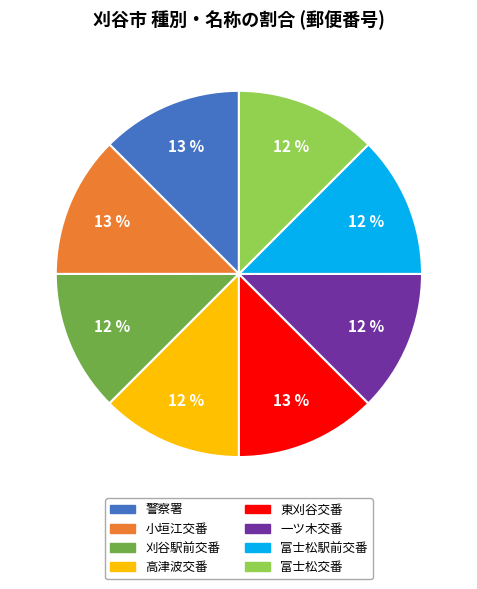

To the nearest percent, what is the combined percentage of 富士松交番 and 警察署?

25%